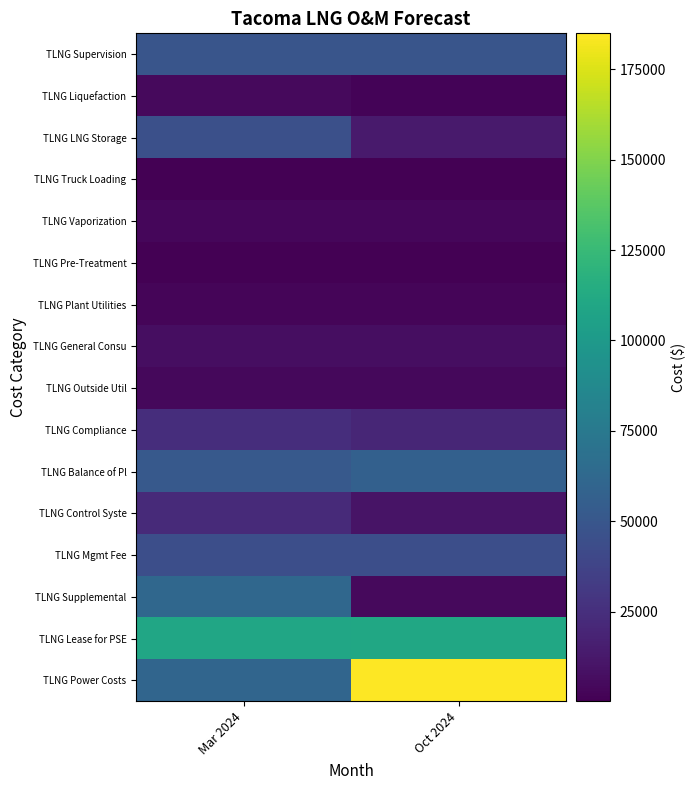

How many distinct data groups are displayed?

16